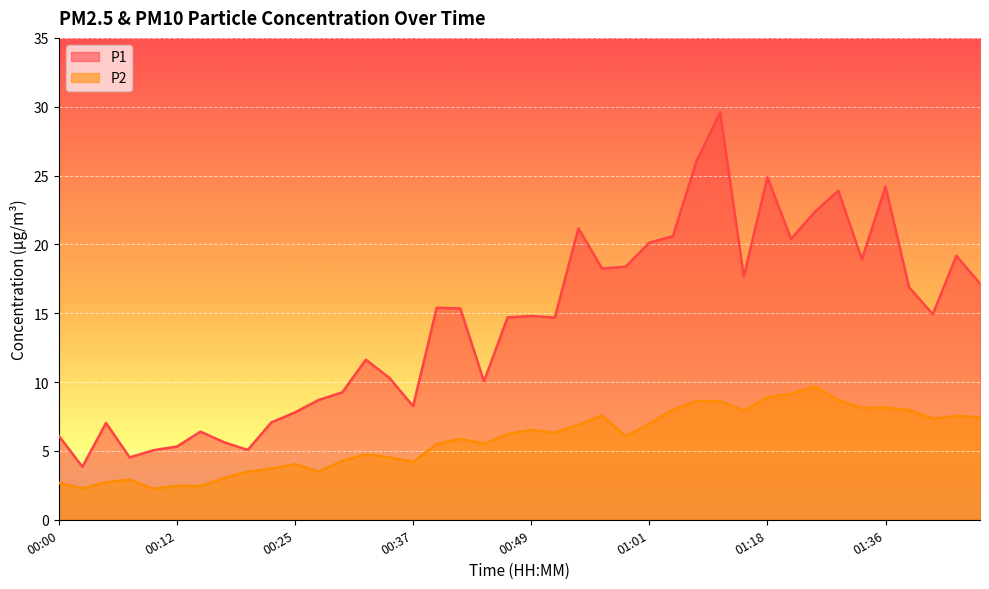

The P1 series shows 2.6 at 00:07. True or false?

False